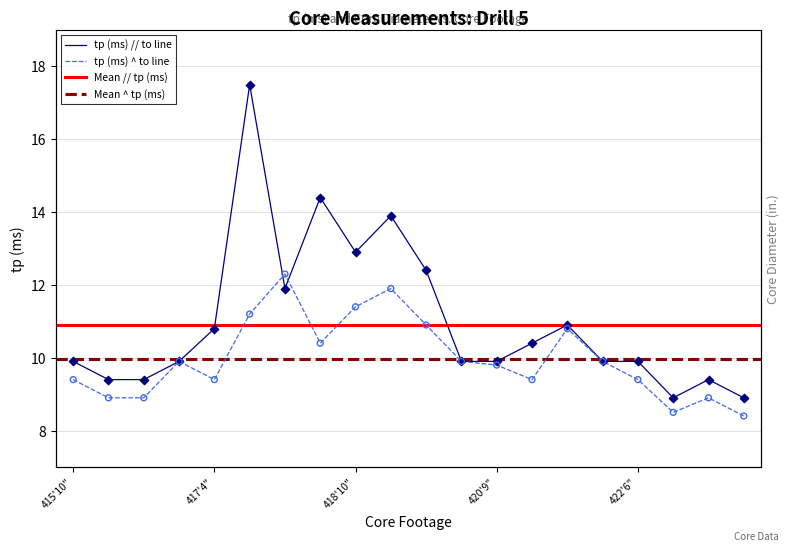

At which category is the sum across all series the highest?

417'8"